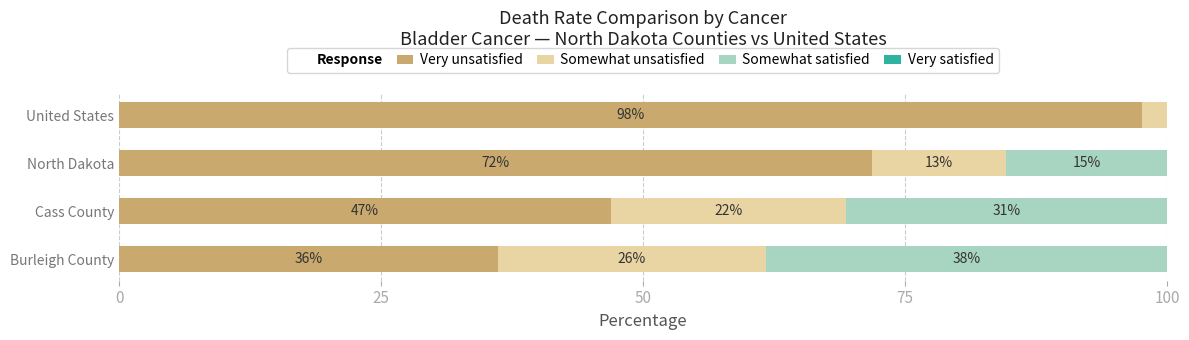

How many data points does each series have?

4